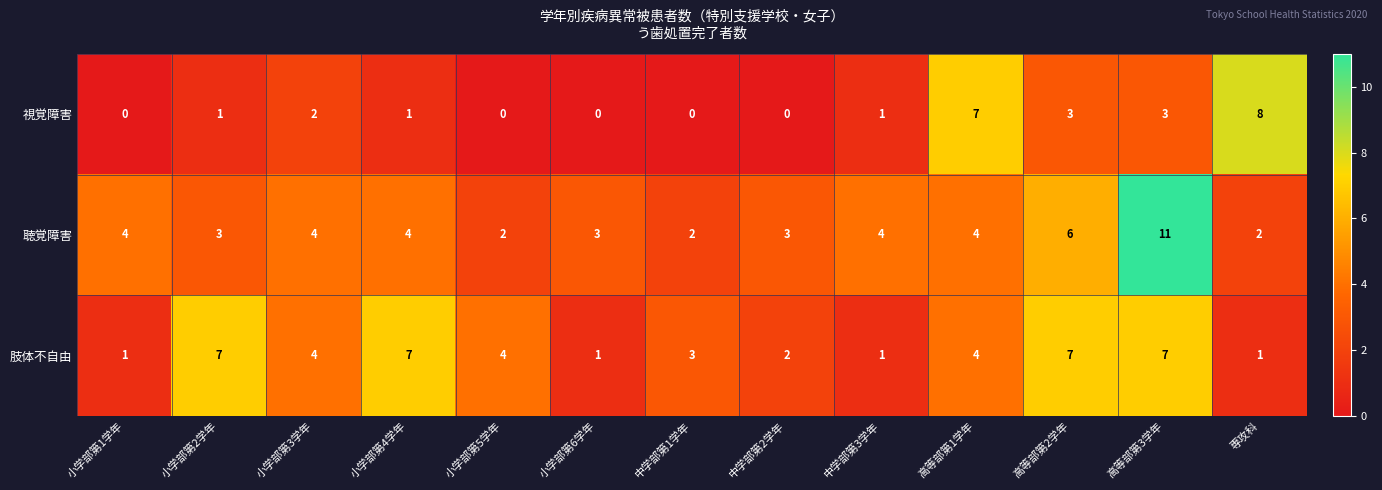

At which label does 視覚障害 reach its peak?

専攻科